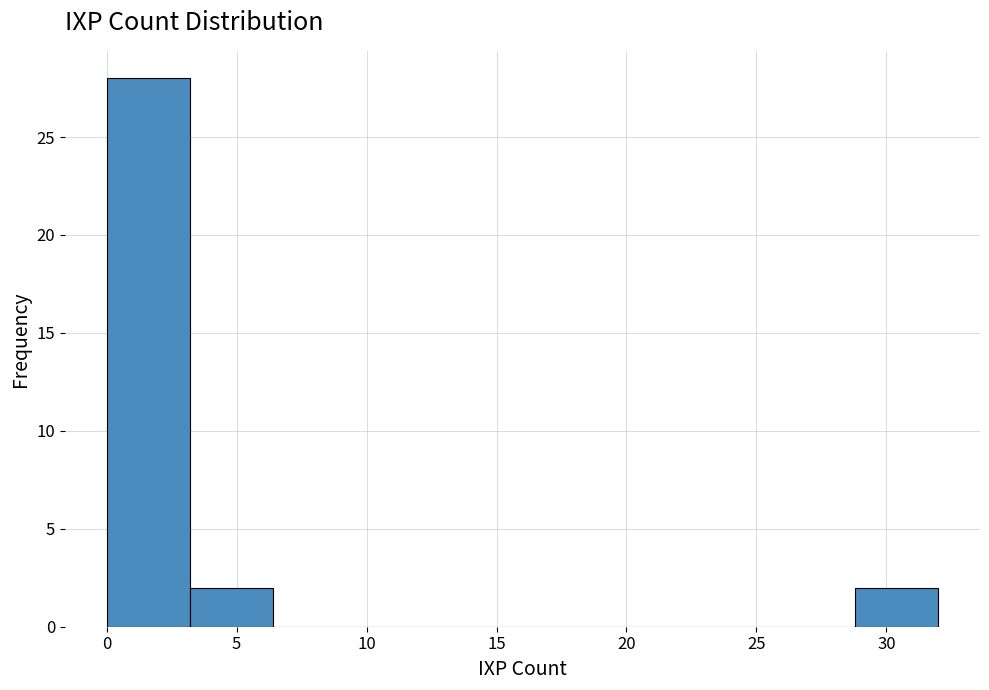

What is the height of the bar covering 28.8 to 32.0 on the x-axis? Neither the bar edges nor the heights are printed on the chart, so give them approximately, as read against the axes.

2